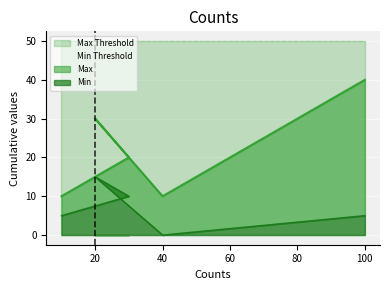

Which series has the widest spread of values?

Max